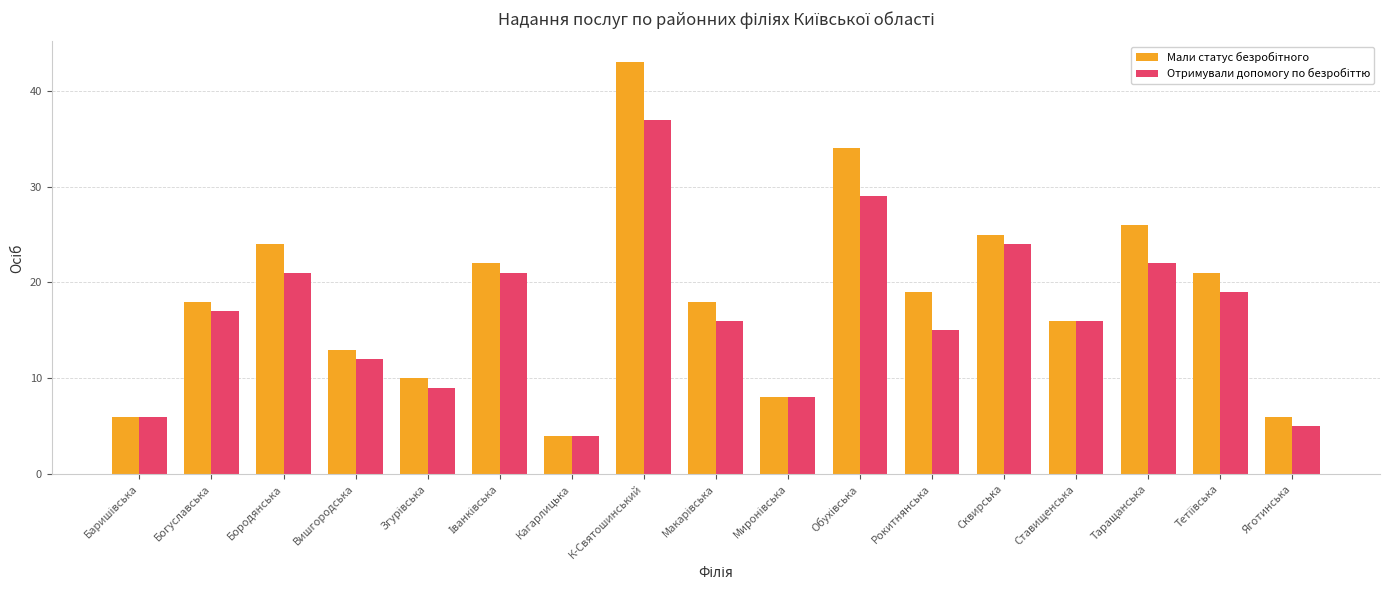

What is the total value across all series at Вишгородська?

25